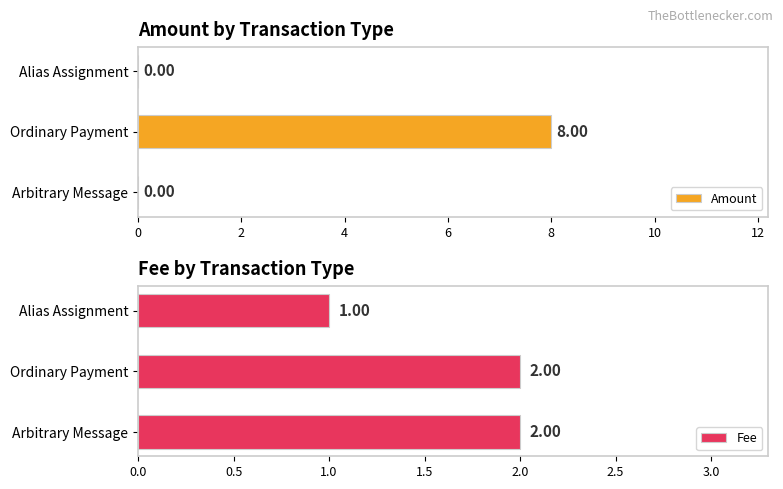

List the series in order of their peak value, highest first.

Amount, Fee